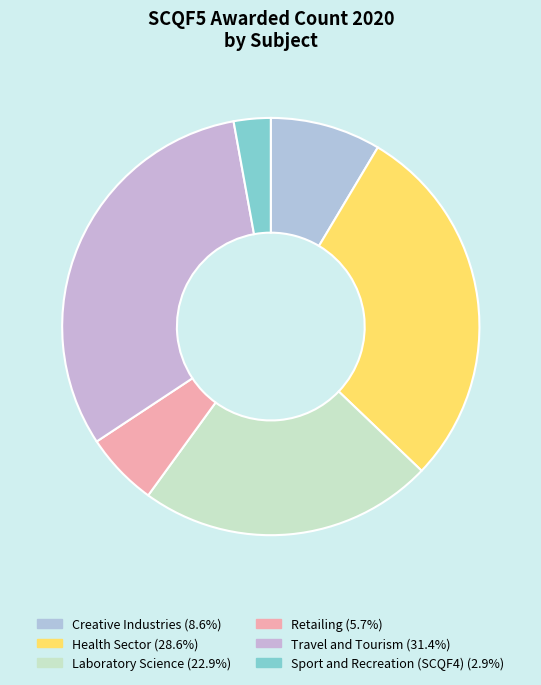

The Creative Industries slice represents 9% of the pie. True or false?

True